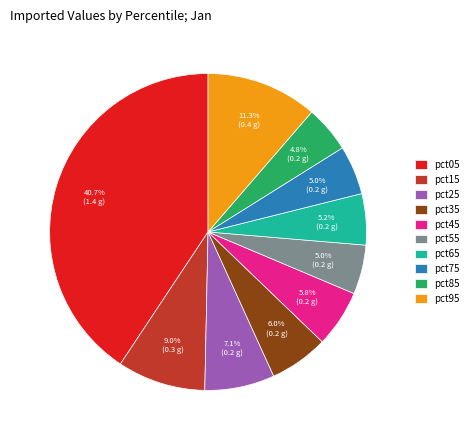

Is it true that pct45 is 6% of the pie?

True